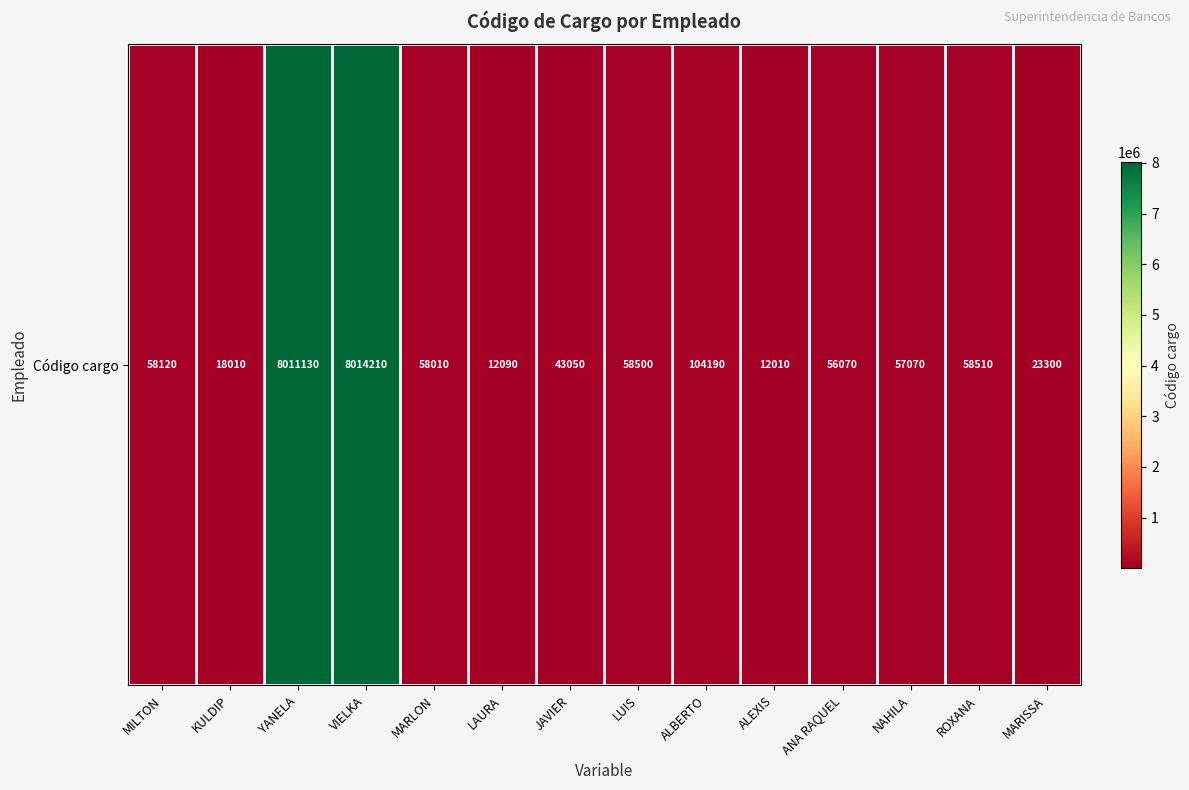

Rank the categories by value from highest to lowest.

VIELKA, YANELA, ALBERTO, ROXANA, LUIS, MILTON, MARLON, NAHILA, ANA RAQUEL, JAVIER, MARISSA, KULDIP, LAURA, ALEXIS